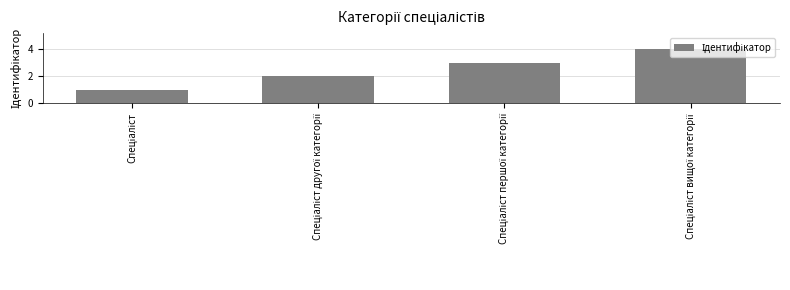

Reading left to right, list all the values displayed in this chart.

1	2	3	4